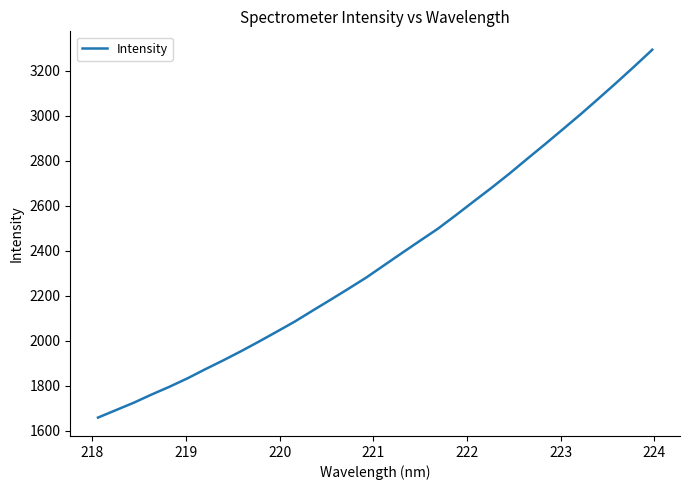

What is the greatest value displayed?

3294.2